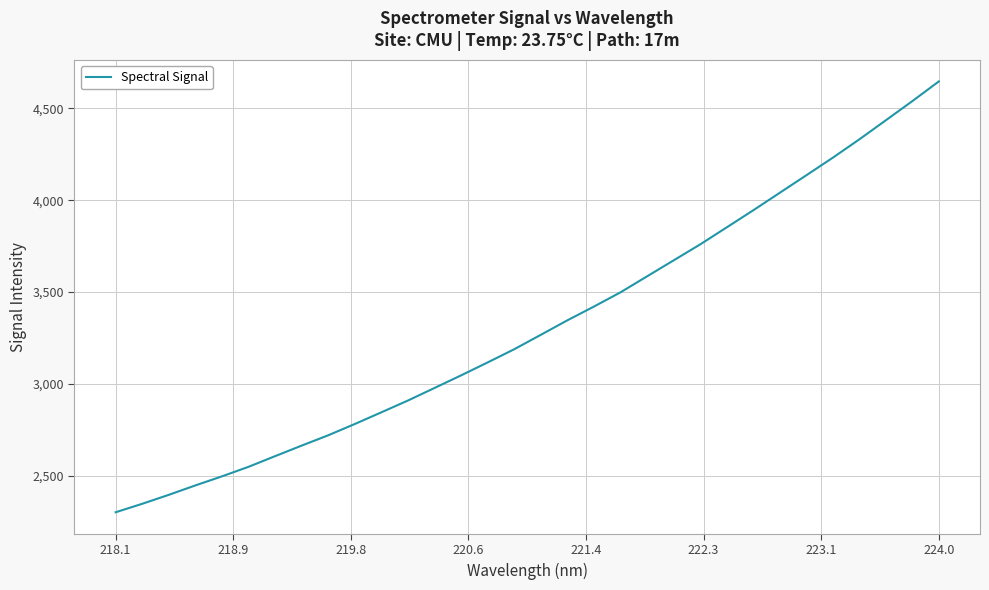

How many distinct data groups are displayed?

1